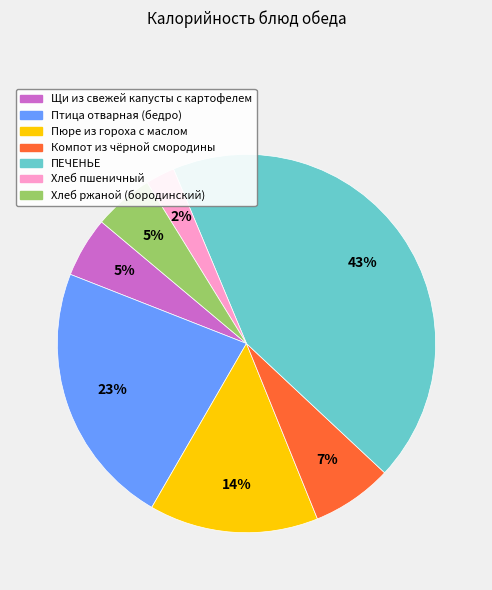

How many slices are in this pie chart?

7